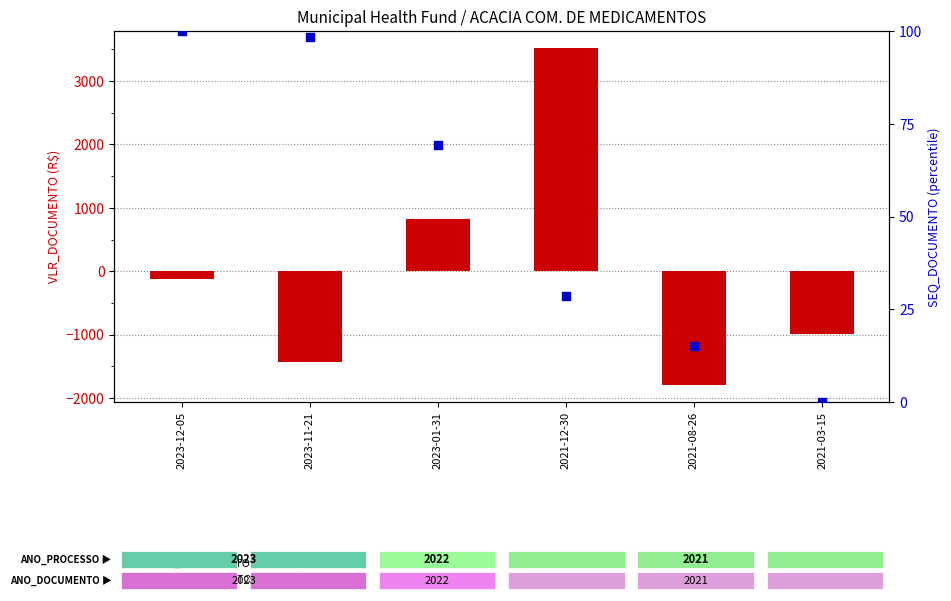

Which series reaches the minimum Y coordinate?

VLR_DOCUMENTO (centered)